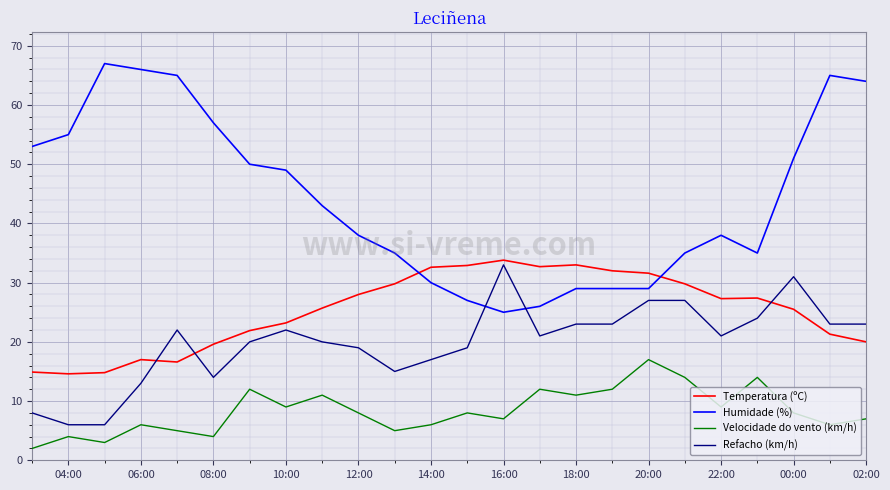

At how many categories does at least one series exceed 30?

24